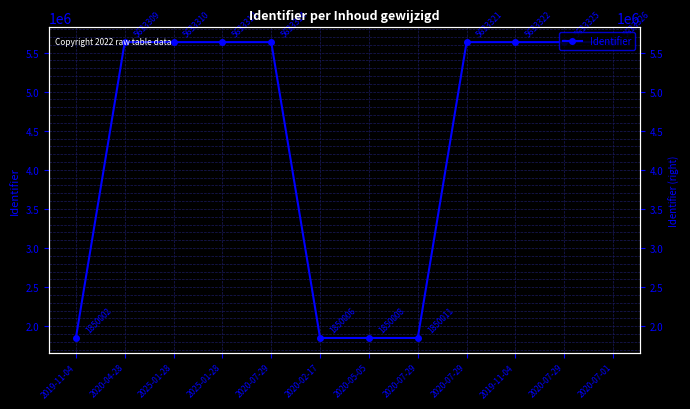

How many values exceed 5633312?

5